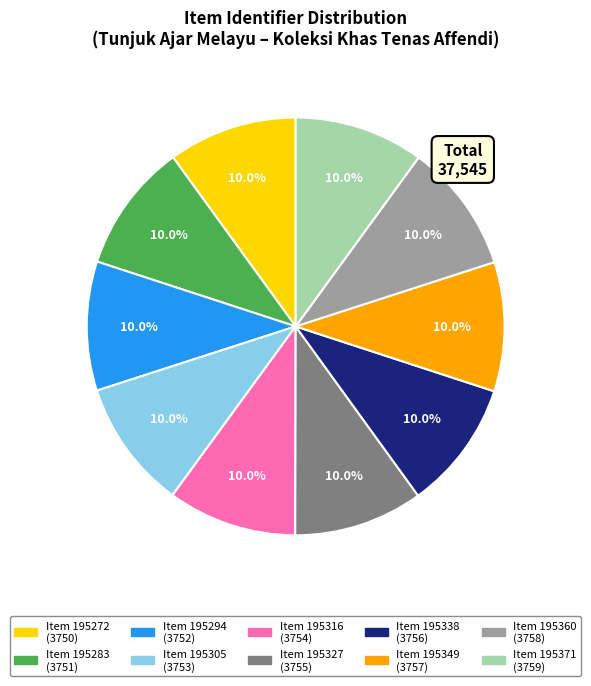

Is there a majority slice in this chart?

No